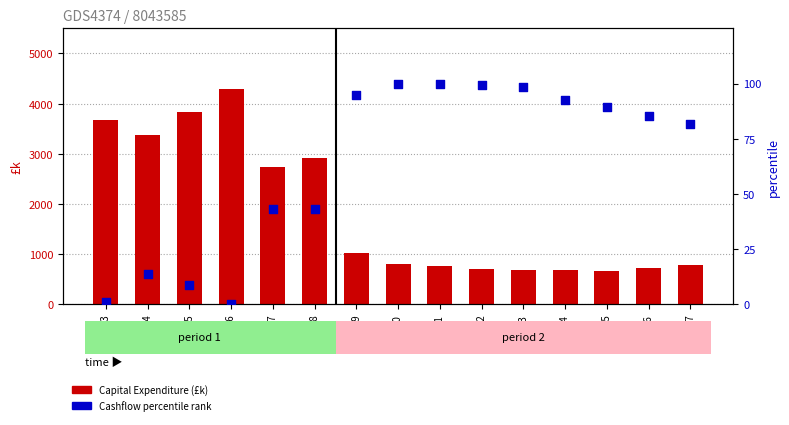

Is the value of Capital Expenditure (£k) at 2030 greater than the value of Cashflow percentile at 2033?

Yes